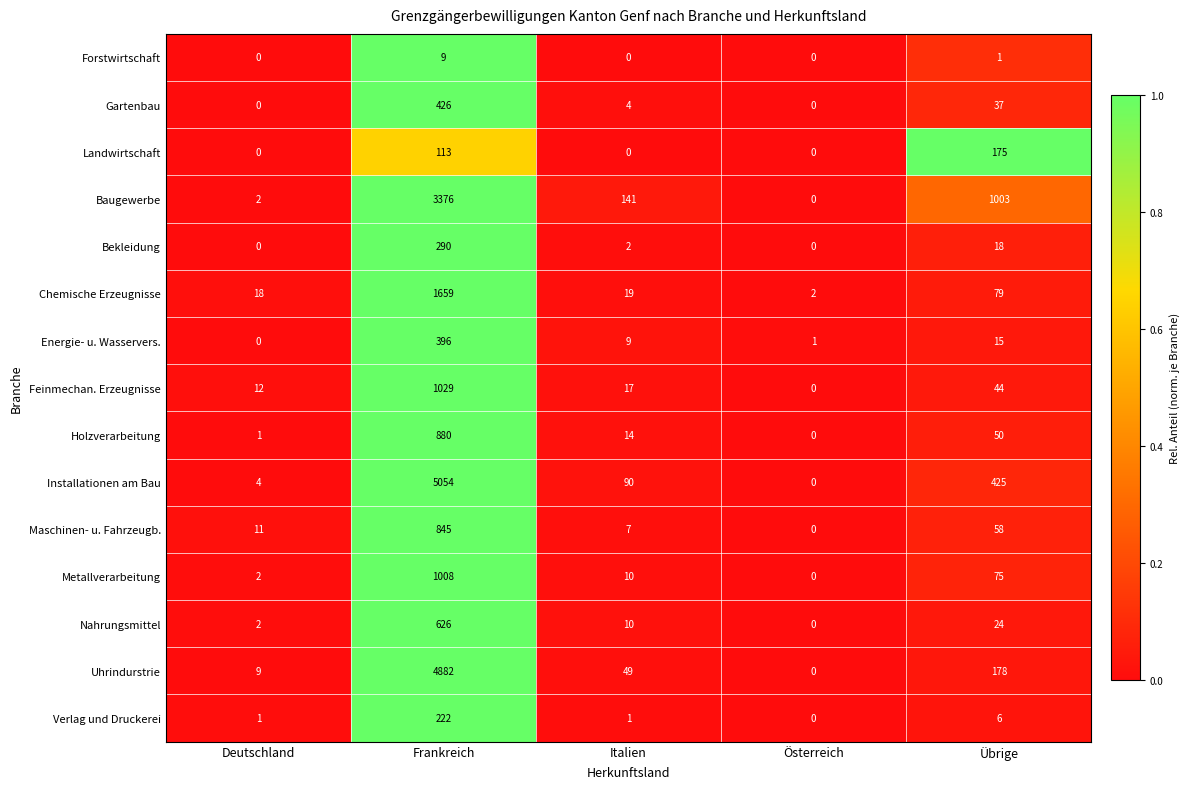

Which series changed the most between Deutschland and Italien?

Baugewerbe